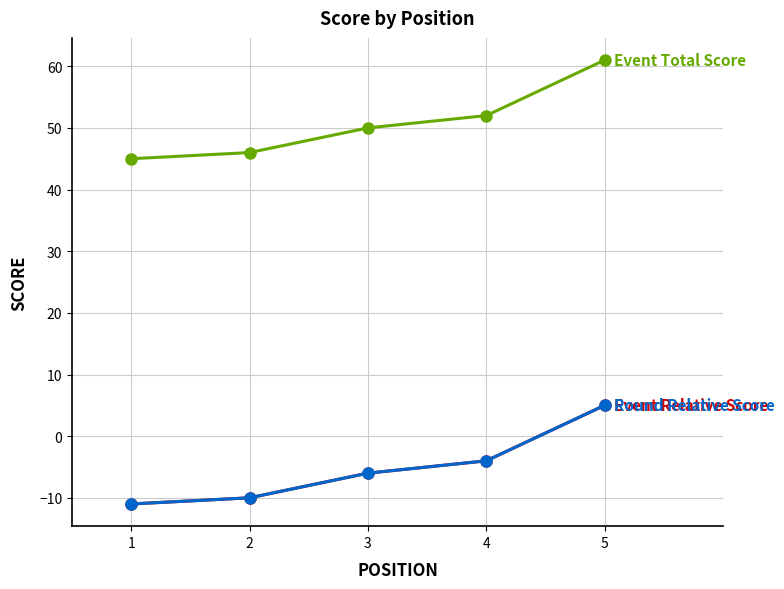

Does the chart have visible grid lines?

Yes